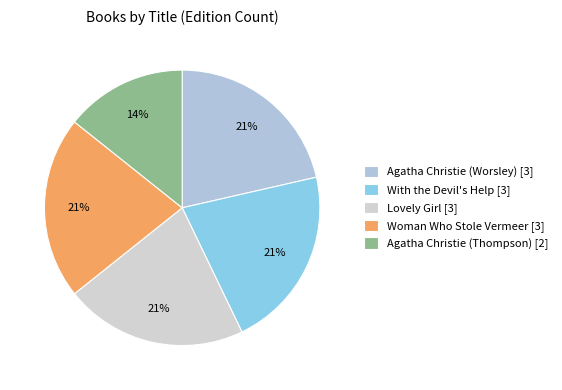

True or false: Lovely Girl accounts for 21% of the total.

True